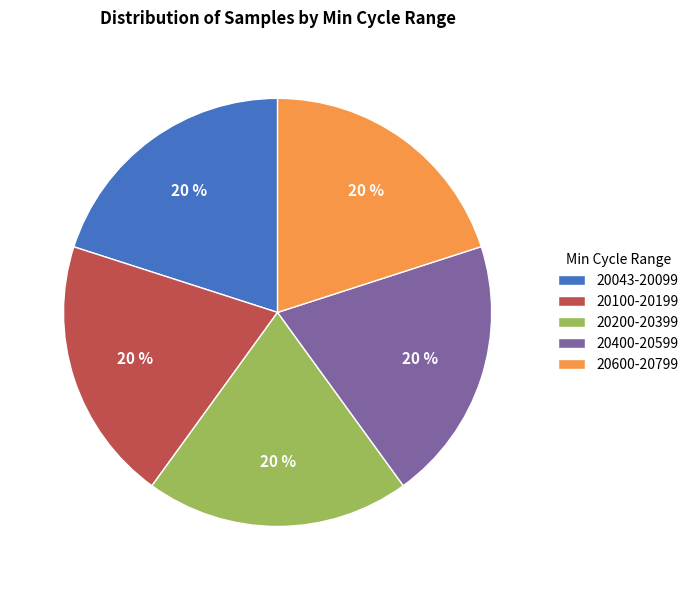

Combined, do 20043-20099 and 20100-20199 account for over 50%?

No